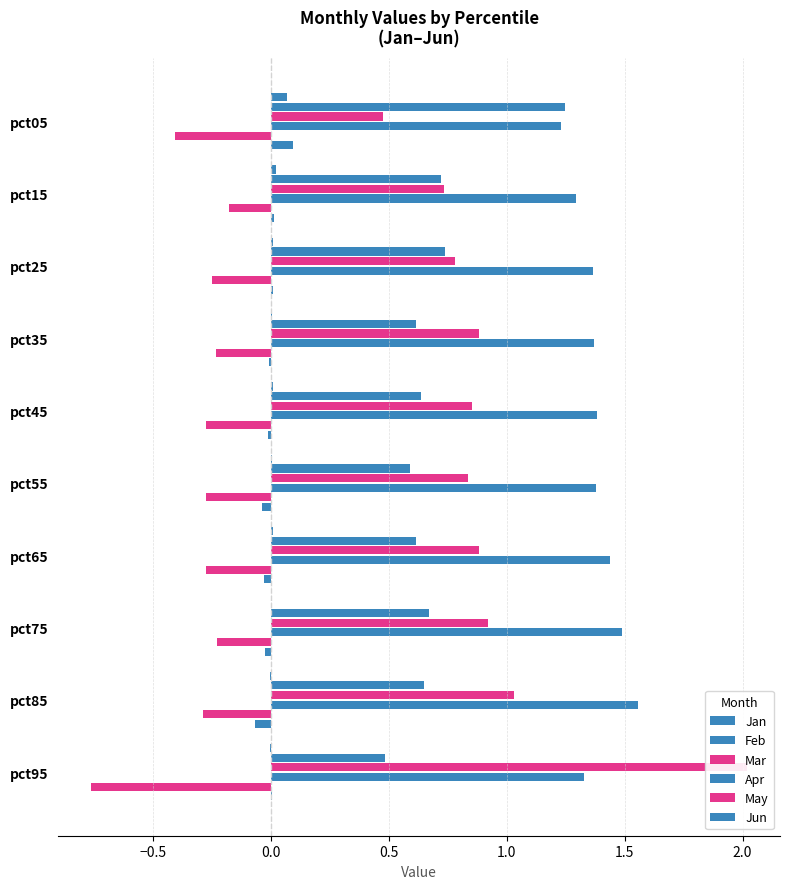

Reading left to right, list all the values displayed in this chart.

Jan: 0.1	0.0	0.0	0.0	0.0	0.0	0.0	-0.0	-0.0	-0.0
Feb: 1.2	0.7	0.7	0.6	0.6	0.6	0.6	0.7	0.6	0.5
Mar: 0.5	0.7	0.8	0.9	0.9	0.8	0.9	0.9	1.0	2.0
Apr: 1.2	1.3	1.4	1.4	1.4	1.4	1.4	1.5	1.6	1.3
May: -0.4	-0.2	-0.2	-0.2	-0.3	-0.3	-0.3	-0.2	-0.3	-0.8
Jun: 0.1	0.0	0.0	-0.0	-0.0	-0.0	-0.0	-0.0	-0.1	0.0